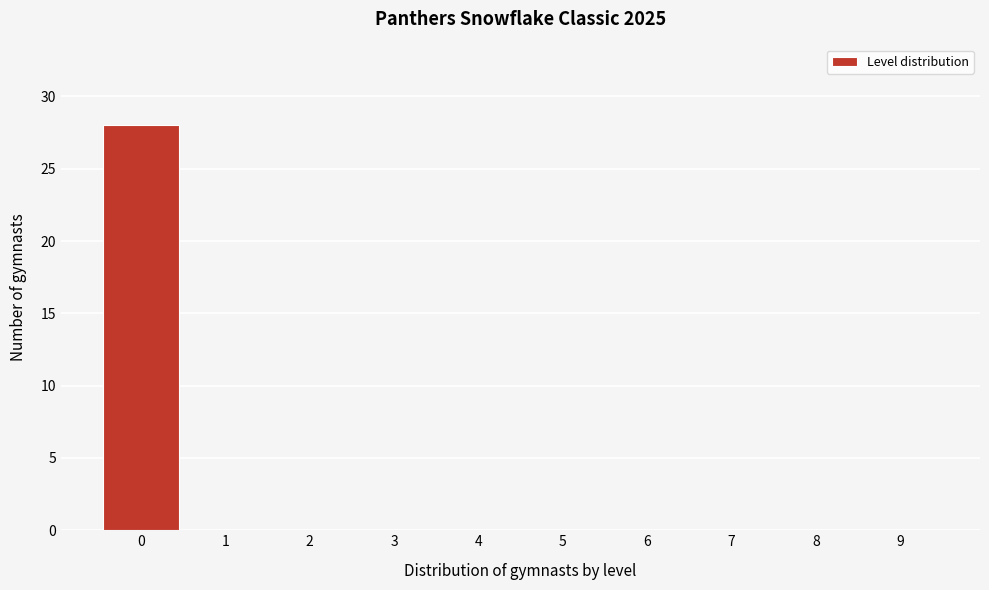

How tall is the bar that spans -0.5 to 0.5 on the x-axis? The values are not printed on the chart, so give them approximately, as read against the axis.

28